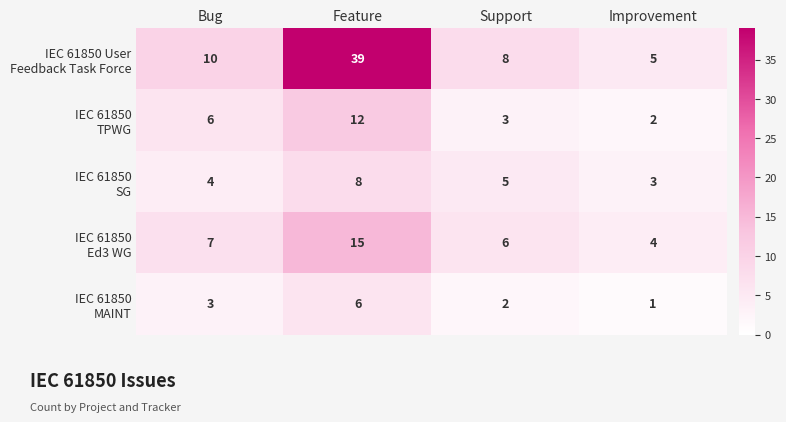

What is the difference between the highest and lowest values at Feature?

33